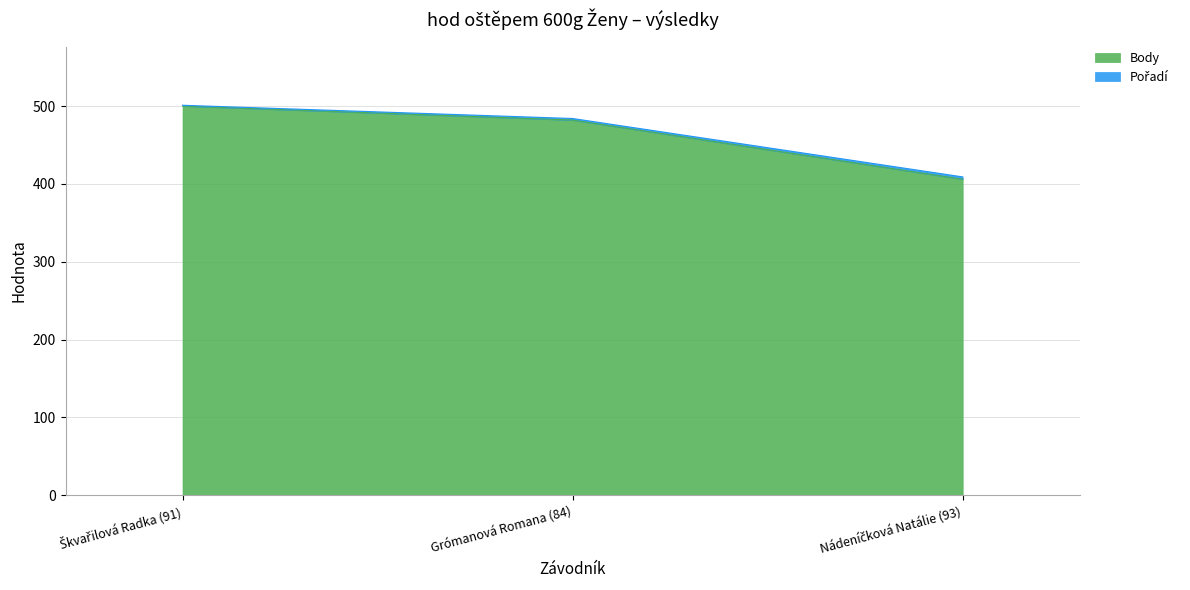

What is the value of the 3rd point from the left?

406